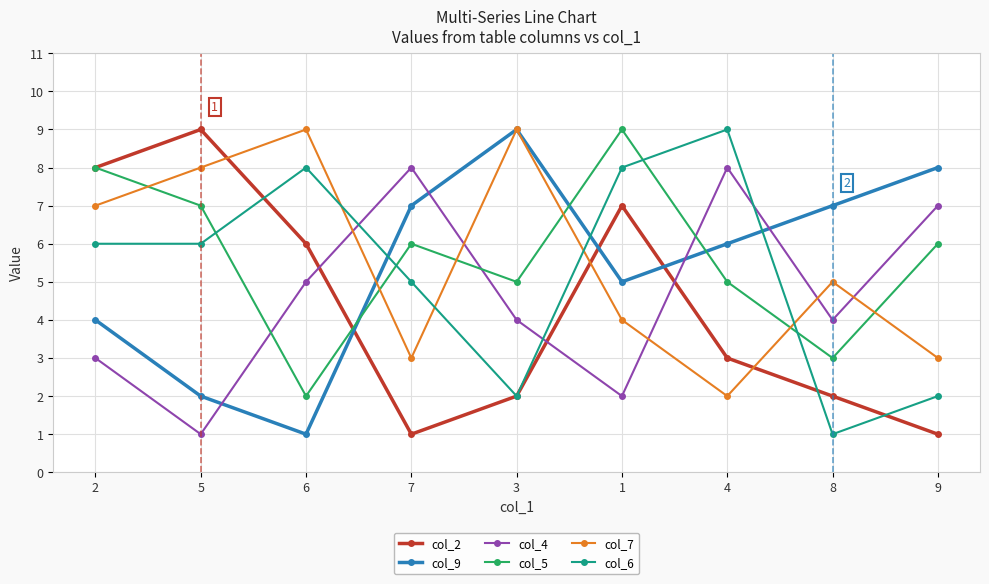

Does the chart have visible grid lines?

Yes